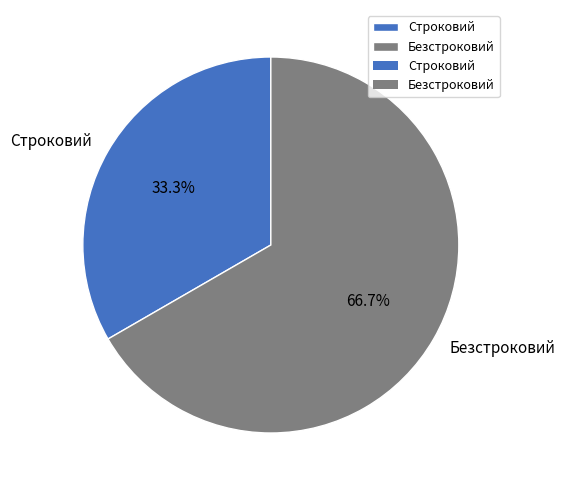

Approximately how many times larger is the value at Строковий compared to Безстроковий?

0.5